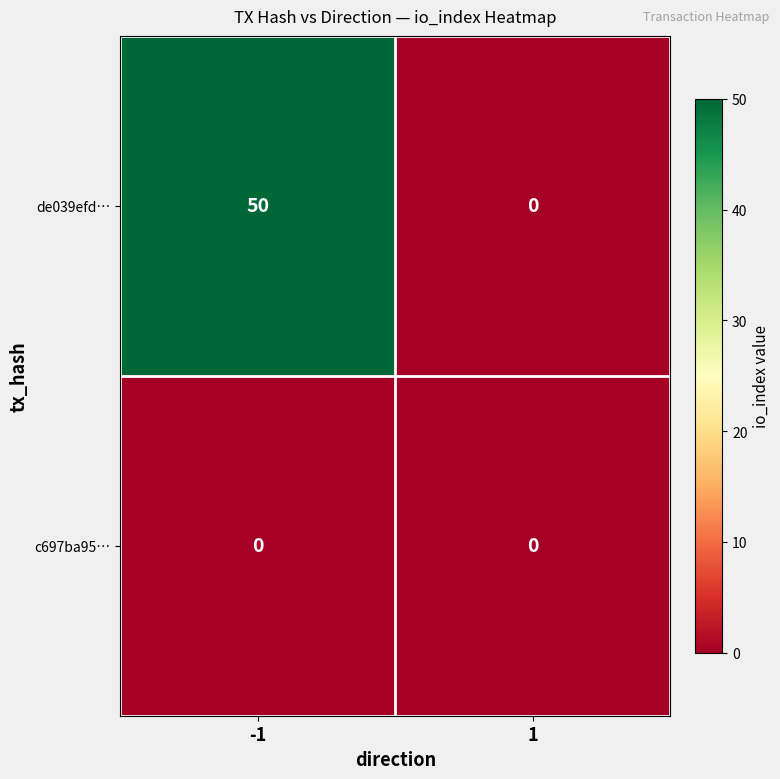

What is the sum of the de039efd… values at -1 and 1?

50